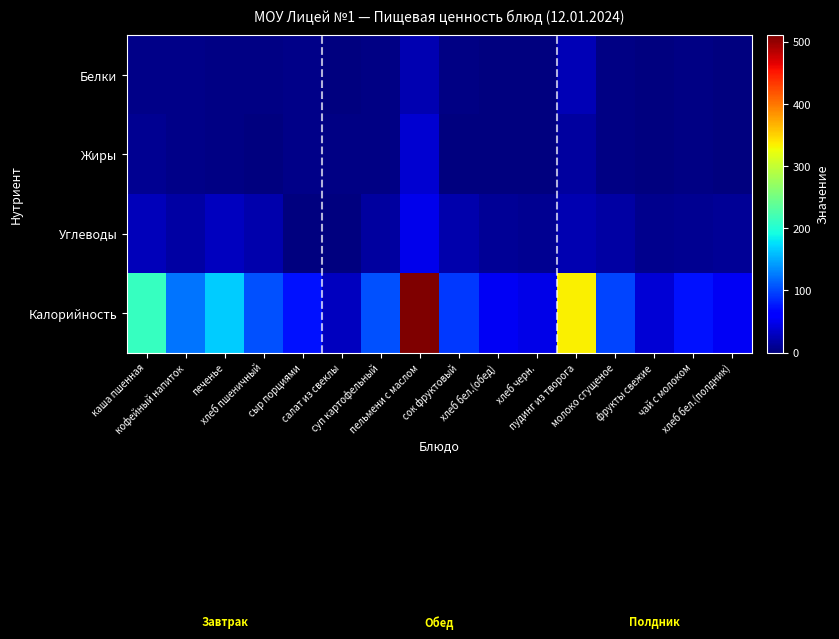

Which series has the widest spread of values?

Калорийность